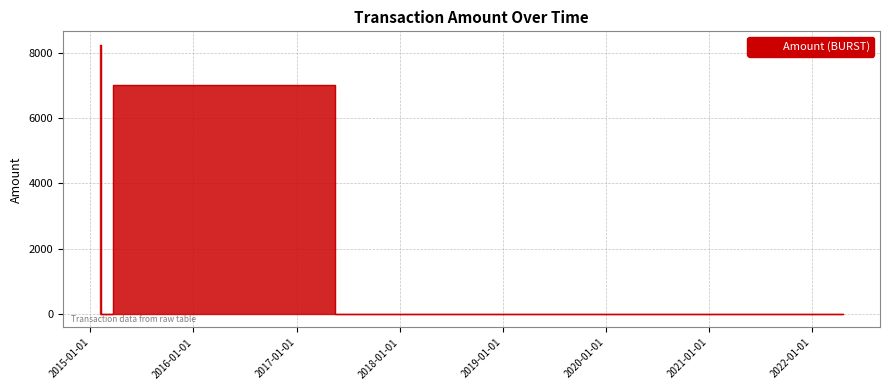

Which category has the lowest value across all series?

2018-07-24 21:11:57